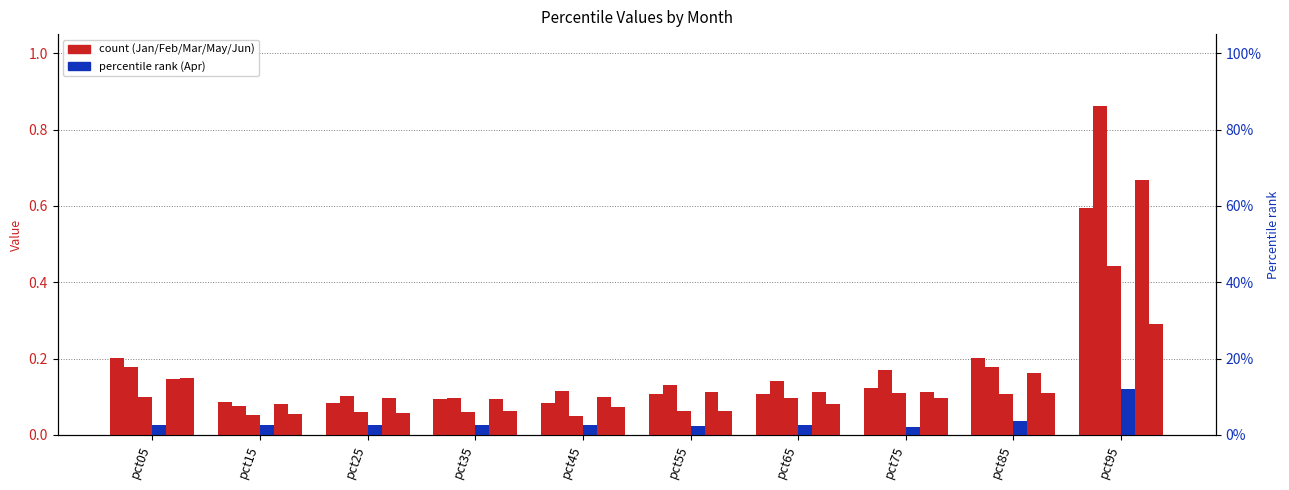

Count the number of categories in the chart.

10